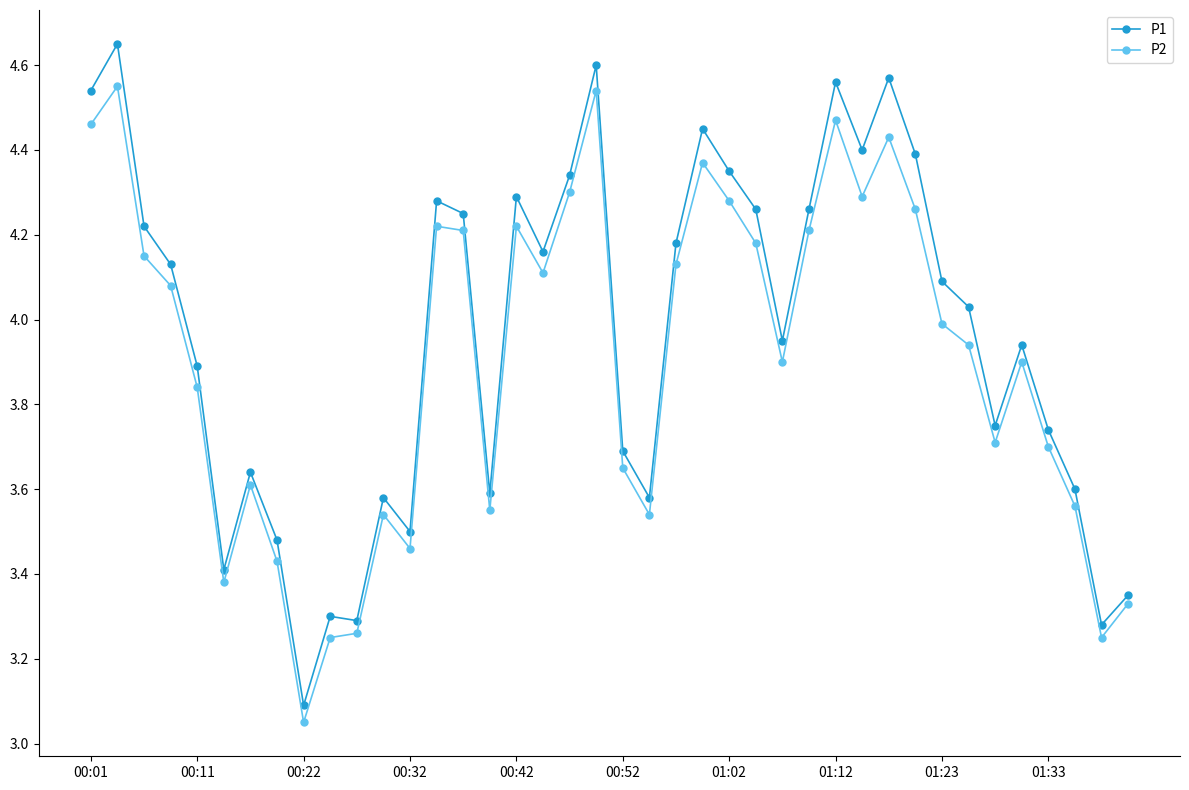

List the series in order of their peak value, lowest first.

P2, P1